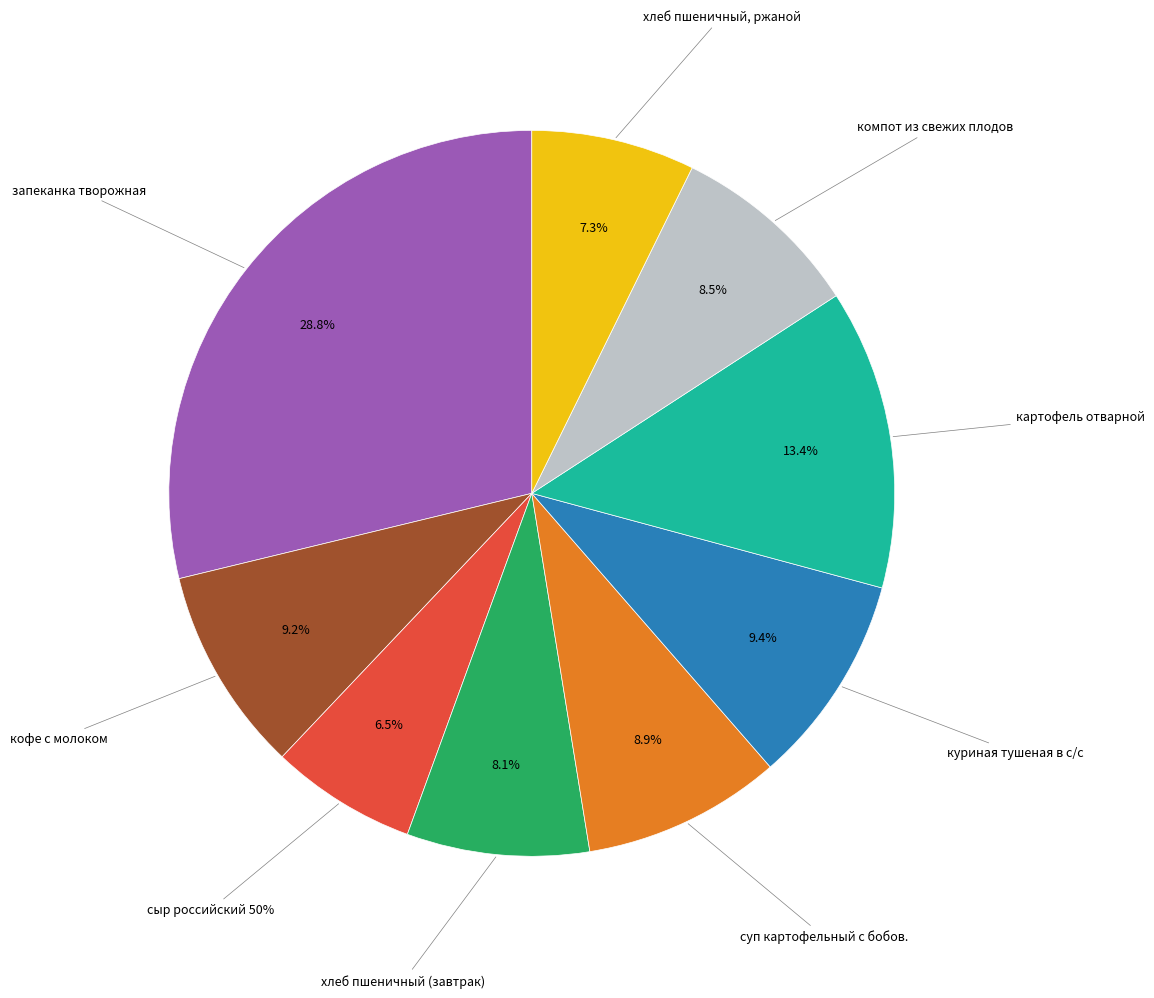

Does куриная тушеная в с/с represent more than half of the total?

No